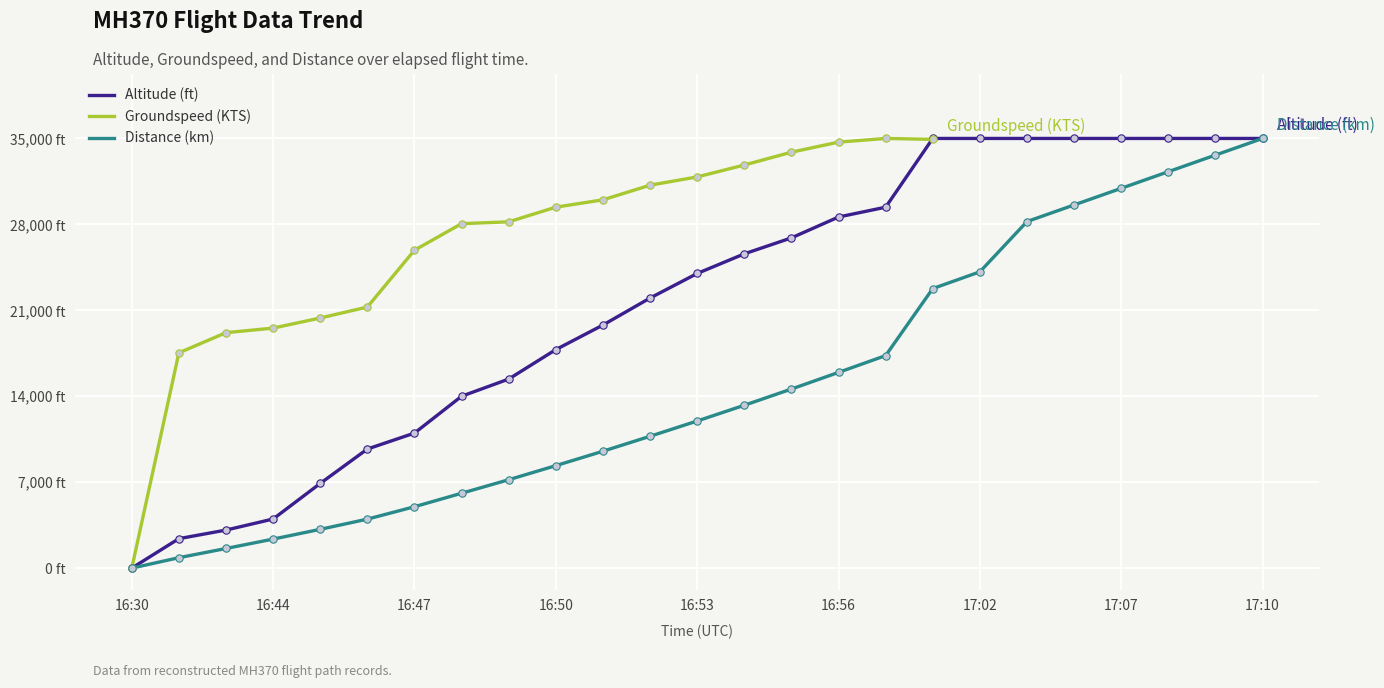

Is the value of Distance (km) at 19 greater than the value of Altitude (ft) at 13?

Yes